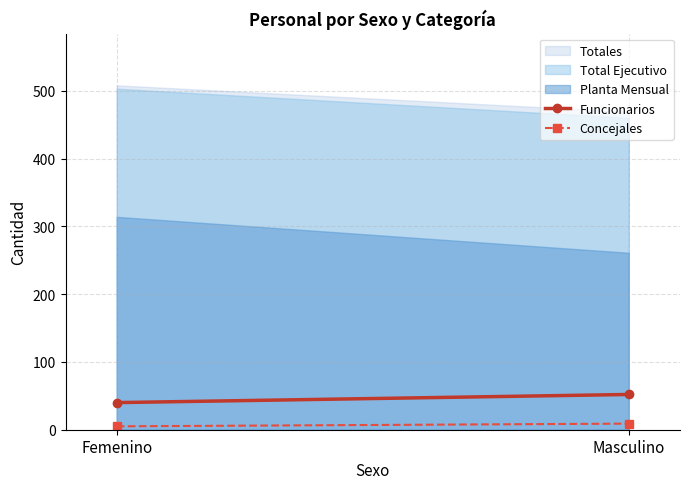

What is the difference between the maximum and minimum values in the Funcionarios series?

12